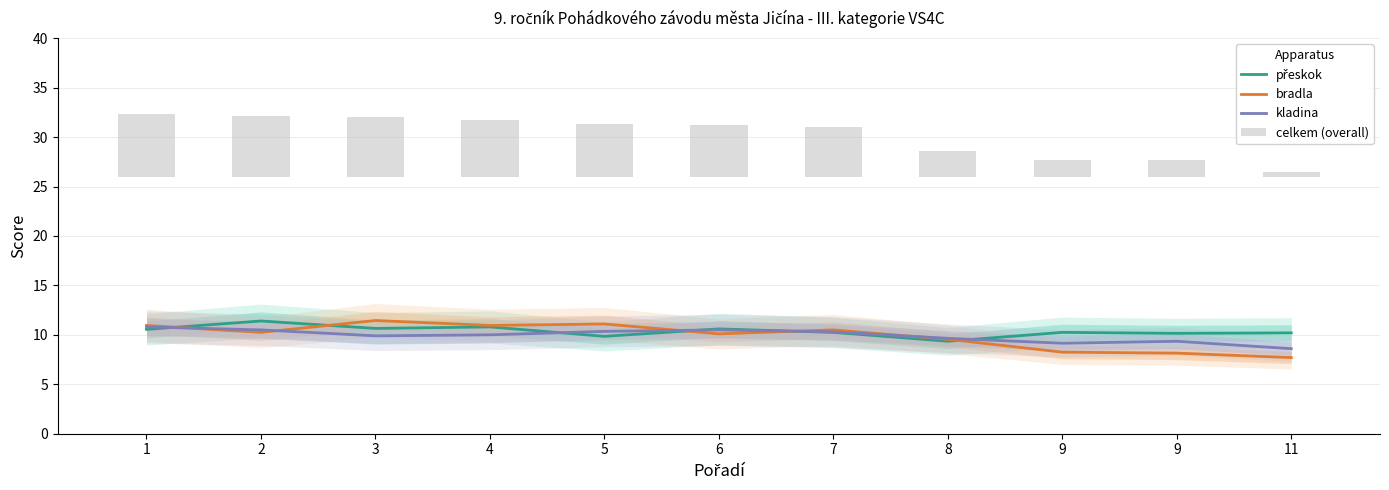

Which series has the largest range (max minus min)?

celkem (overall)